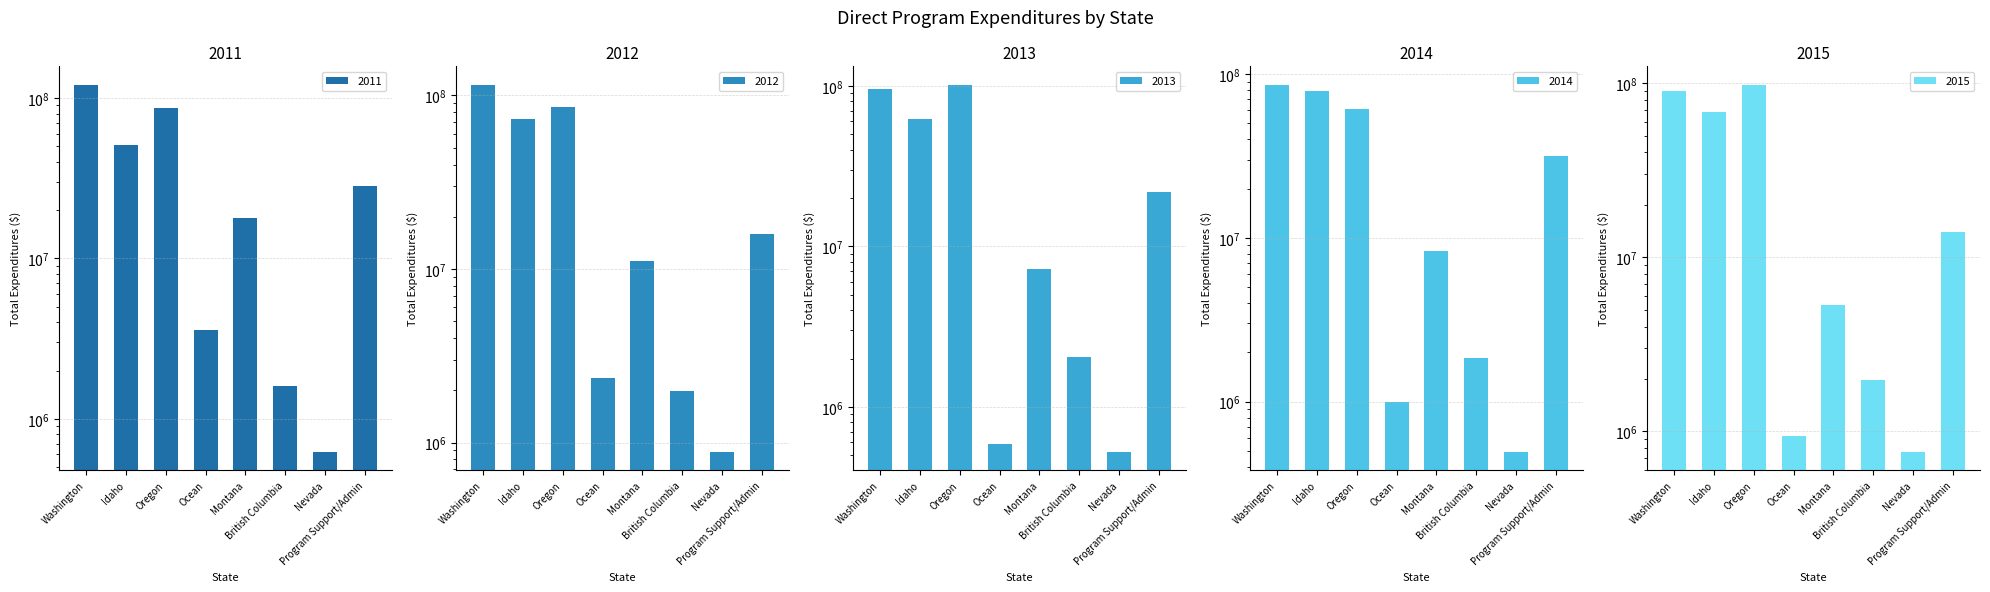

True or false: 2014 has a value of 13576682.9 at Montana.

False